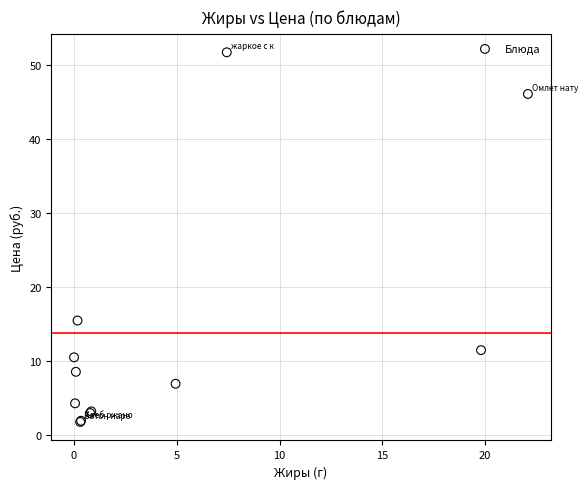

What Y value in the scatter plot is closest to 26?

15.4